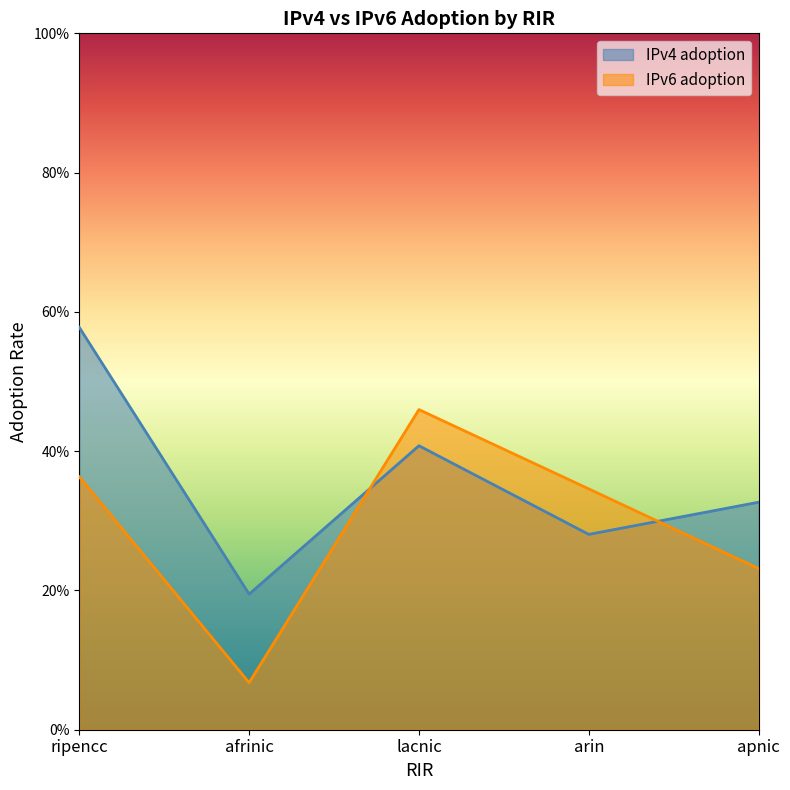

Count the IPv6 adoption values in the range 0 to 1.

5